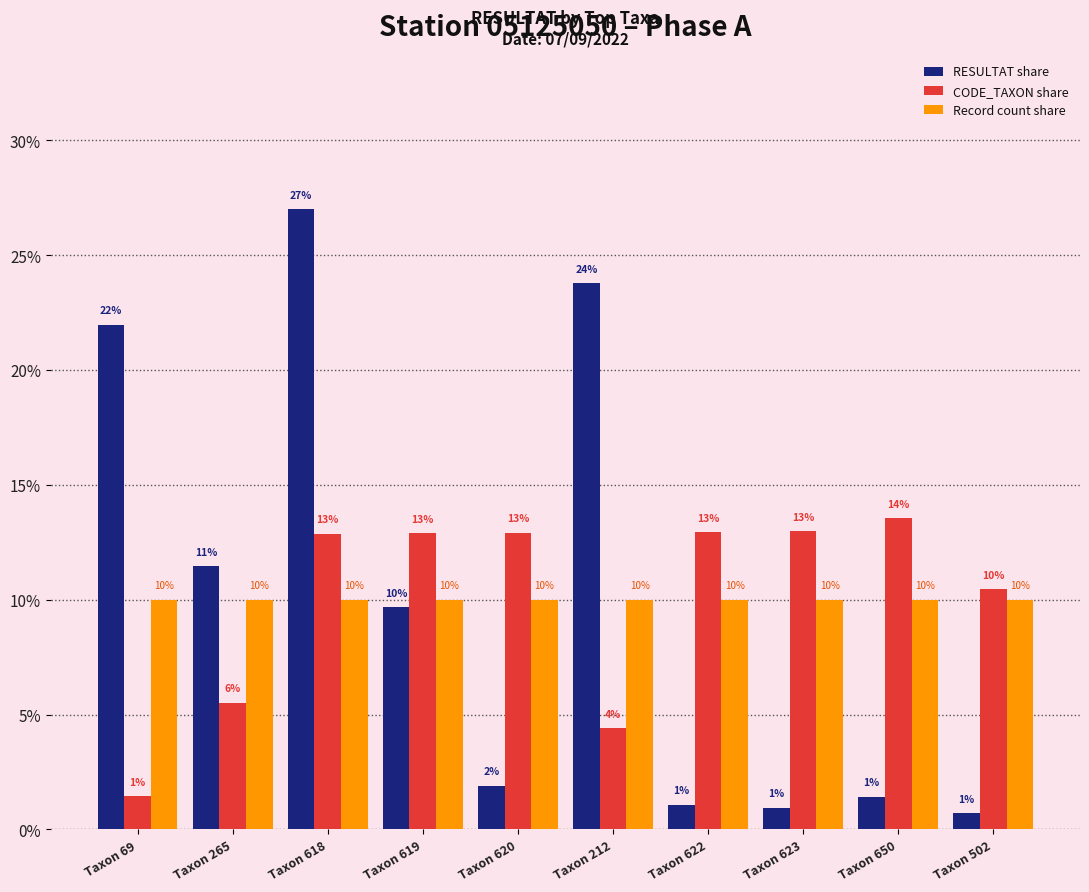

At which label does RESULTAT share reach its peak?

Taxon 618